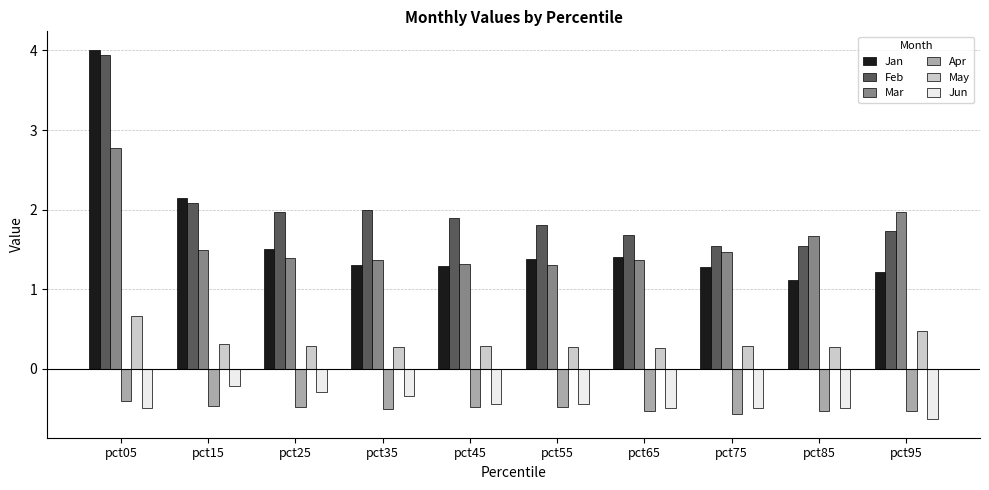

At which label does May reach its peak?

pct05